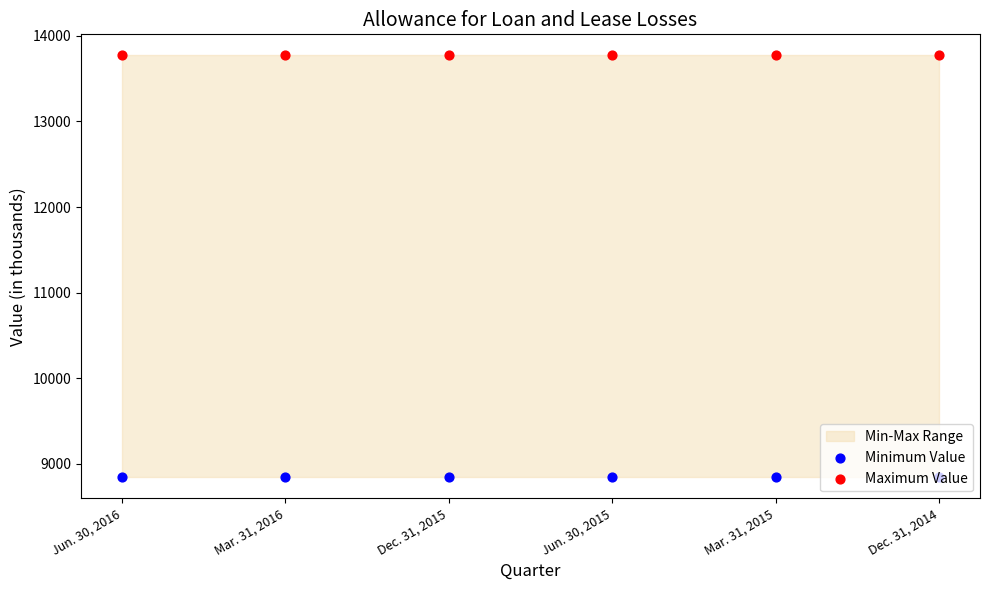

Which series has the widest spread of Y values?

Minimum Value